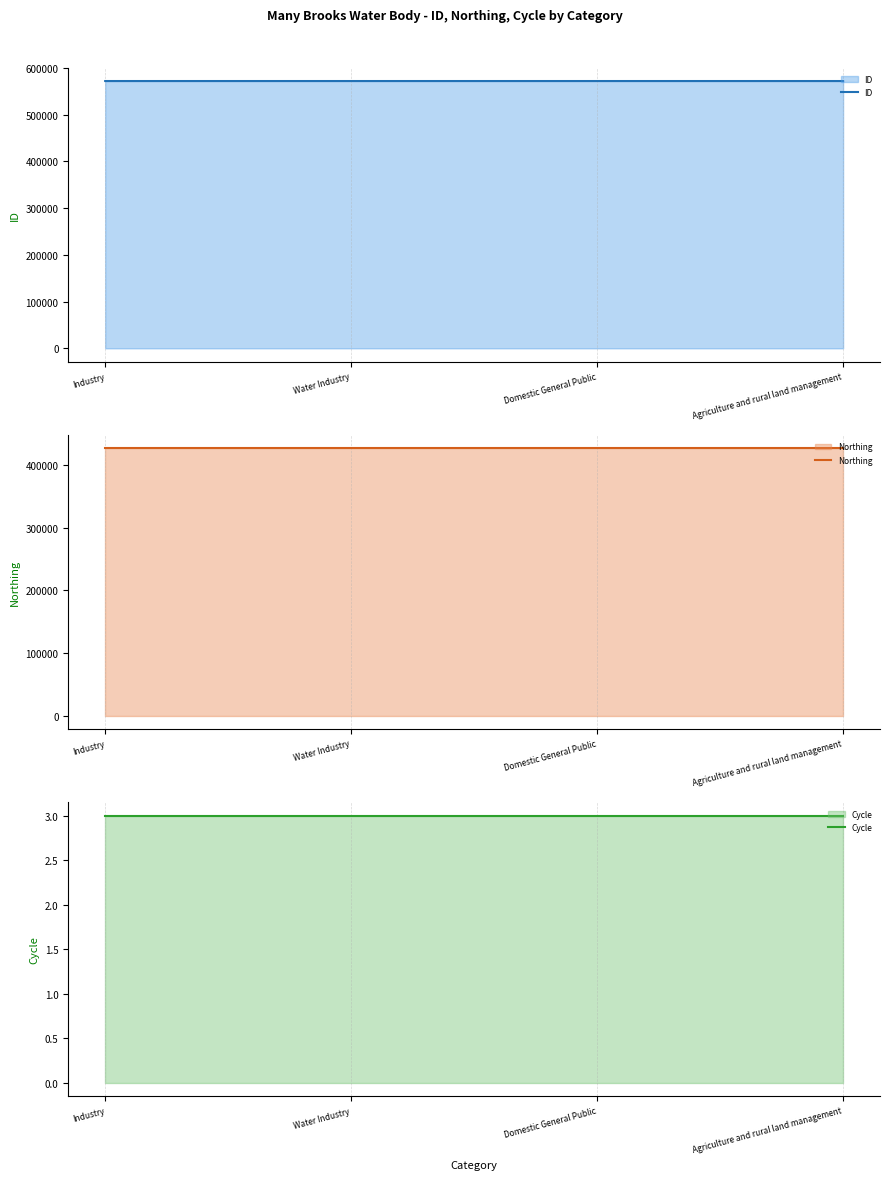

What is the label of the 2nd point from the right?

Domestic General Public